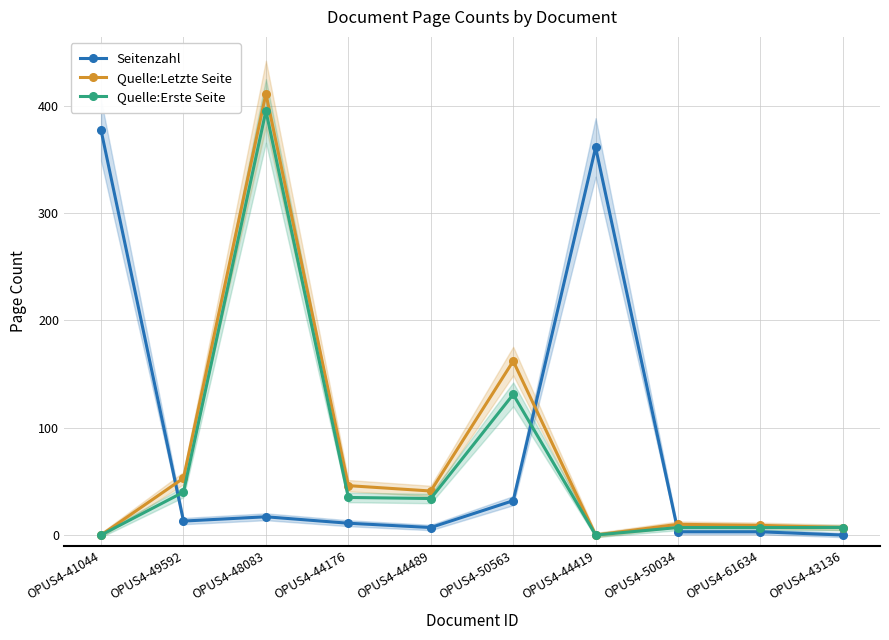

What is the highest value of the Quelle:Erste Seite series?

395